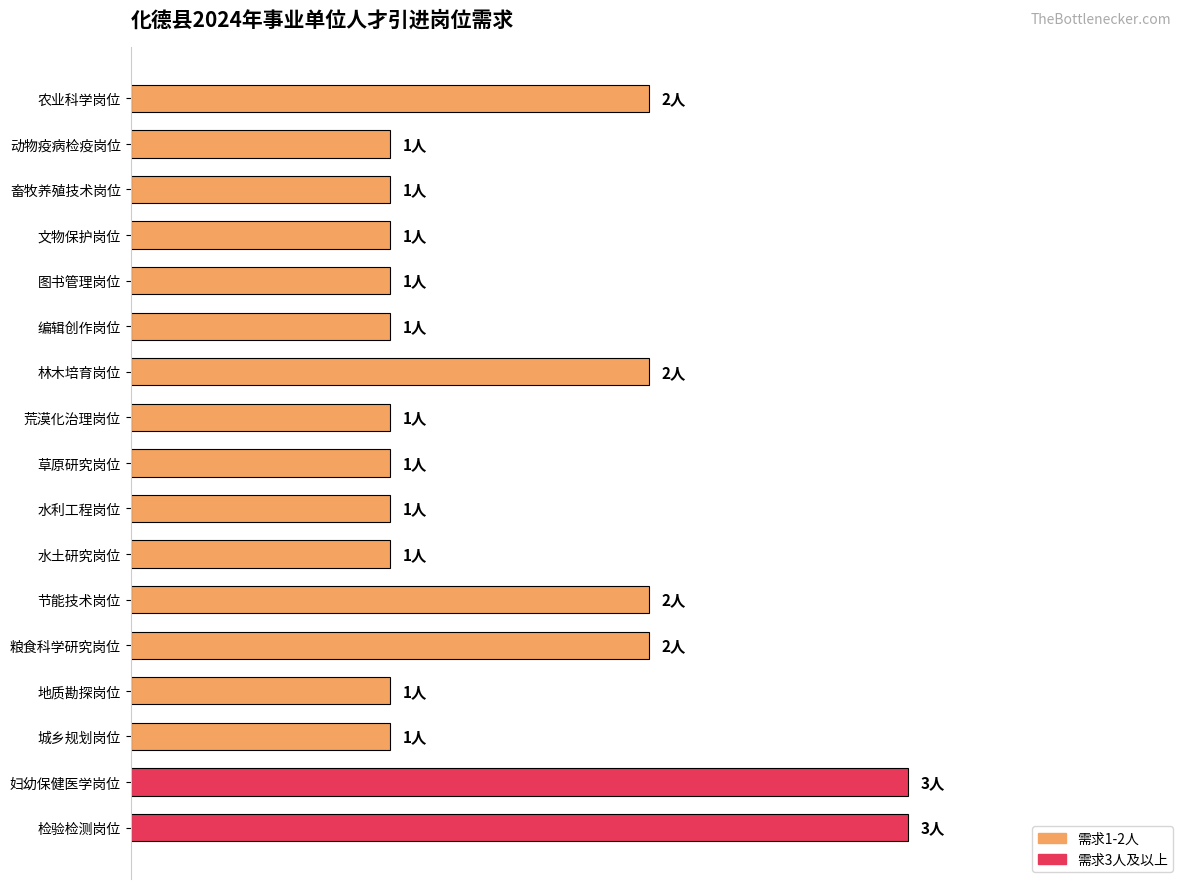

Are the bars grouped side by side (vs. stacked)?

No